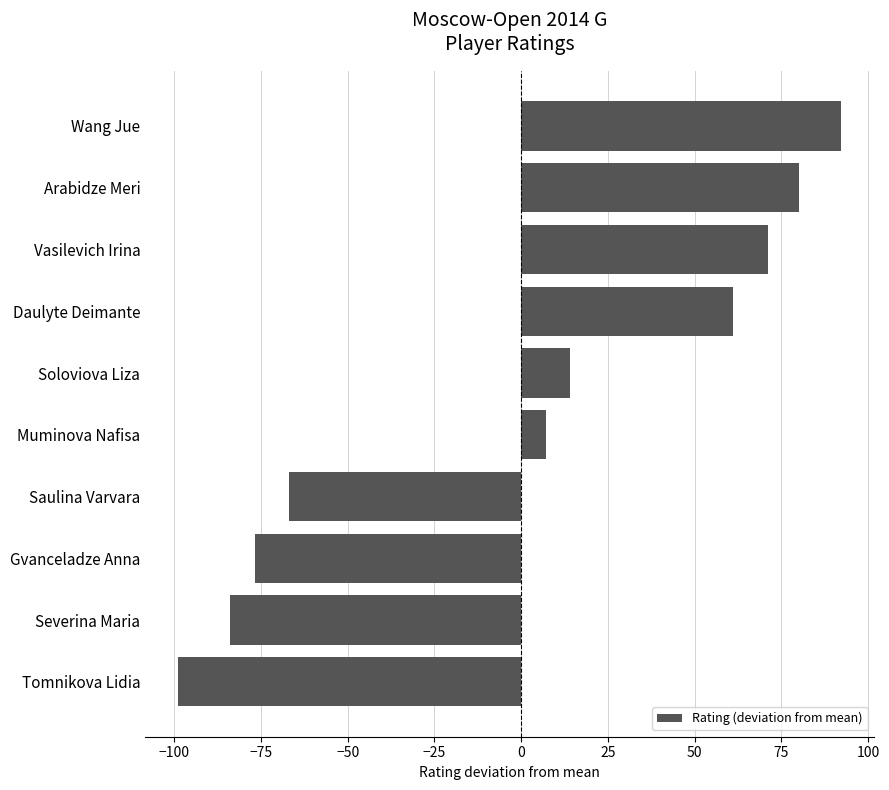

At which category does the chart reach its minimum across all series?

Tomnikova Lidia